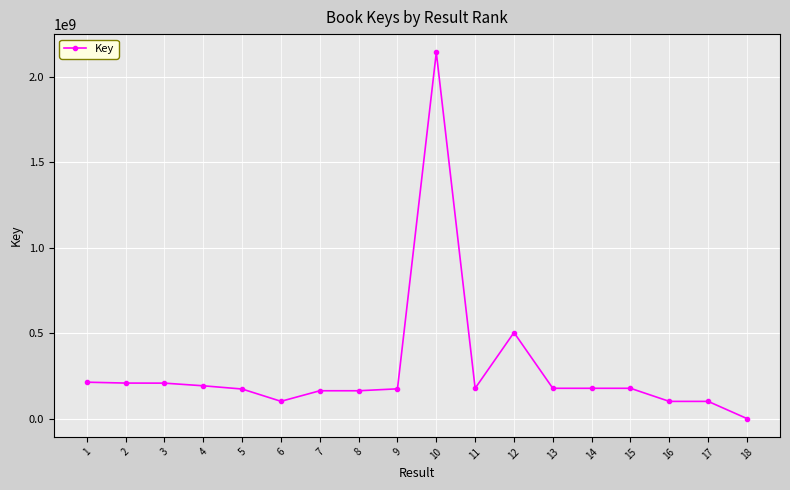

Is it true that the value at 4 is 191637582?

True